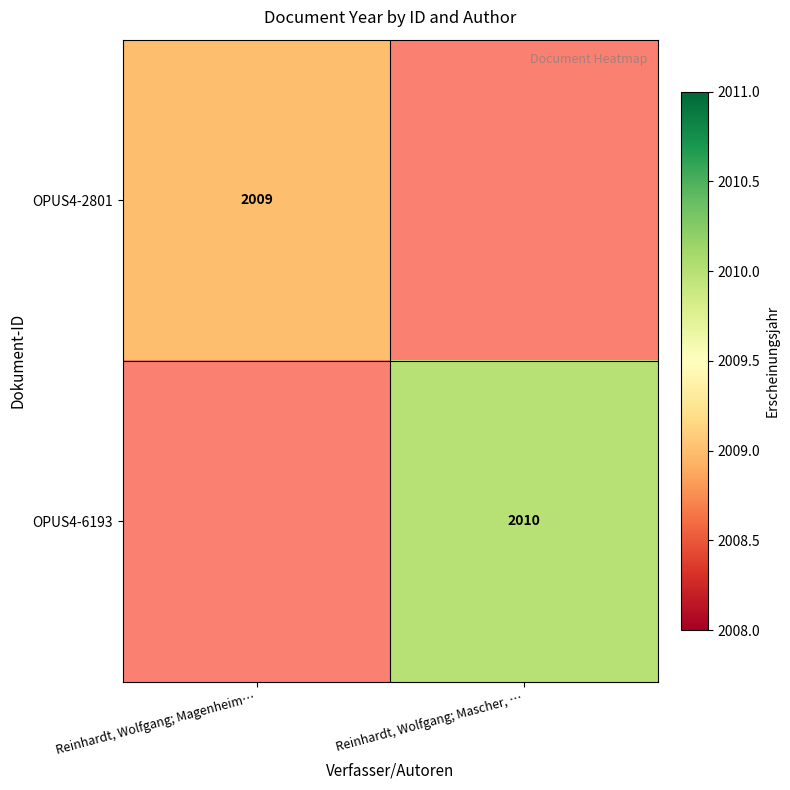

True or false: OPUS4-2801 has a value of 3400 at Reinhardt, Wolfgang; Magenheim….

False